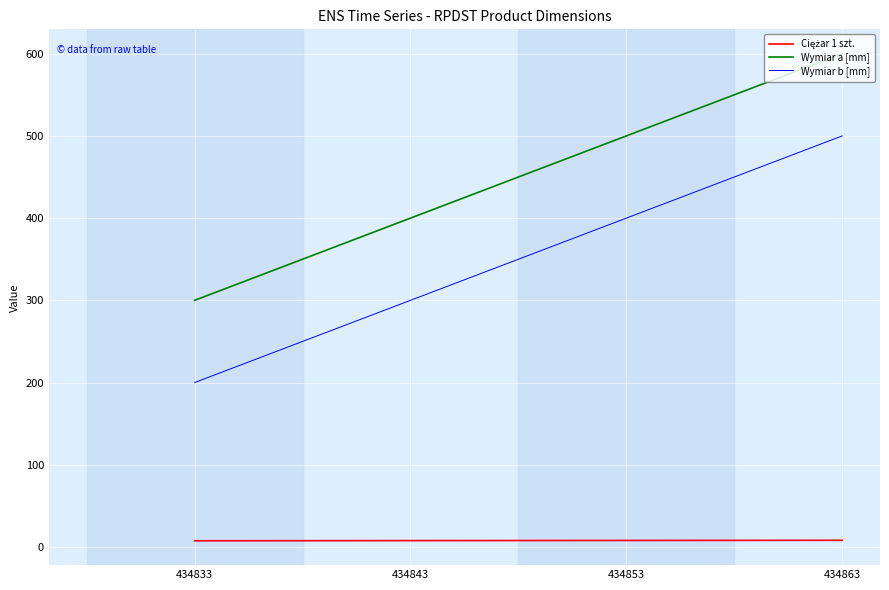

Which category has the highest value in the Wymiar a [mm] series?

434863